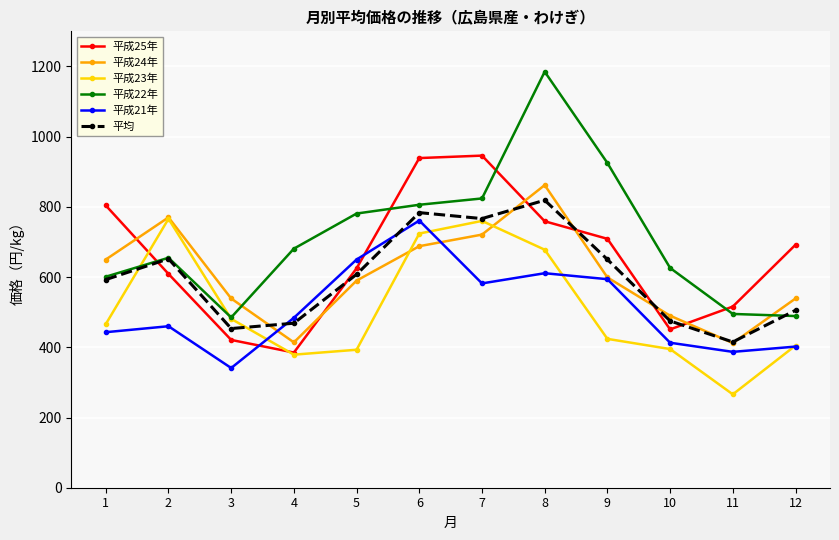

What is the value of the 平成23年 point at the 4th from the left?

379.0